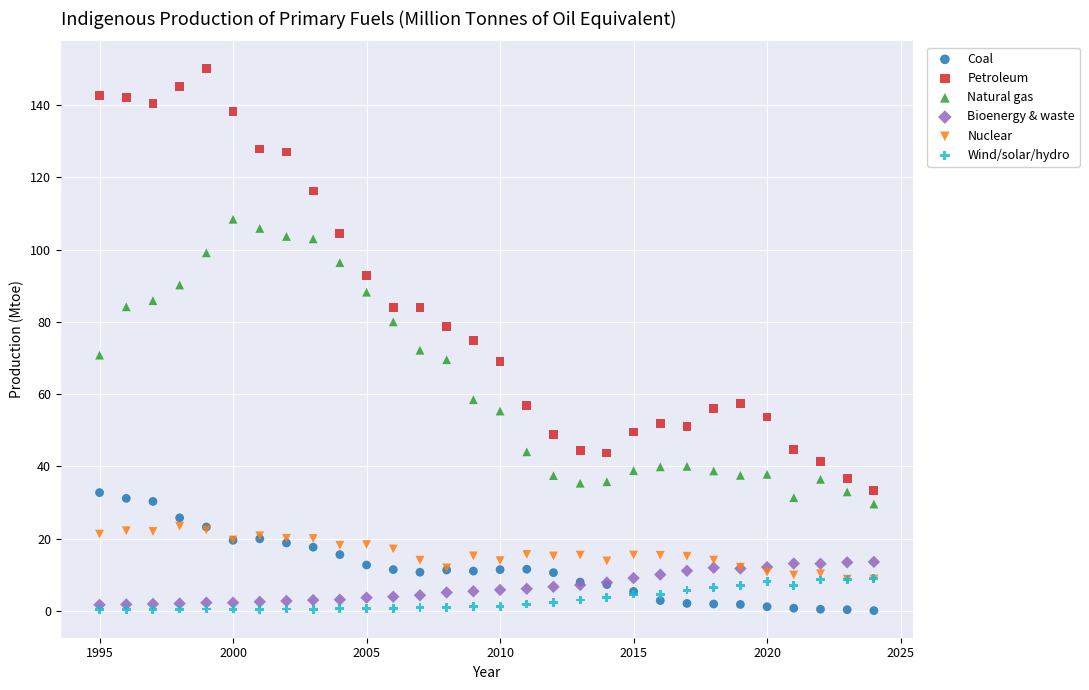

Which series reaches the maximum Y coordinate?

Petroleum